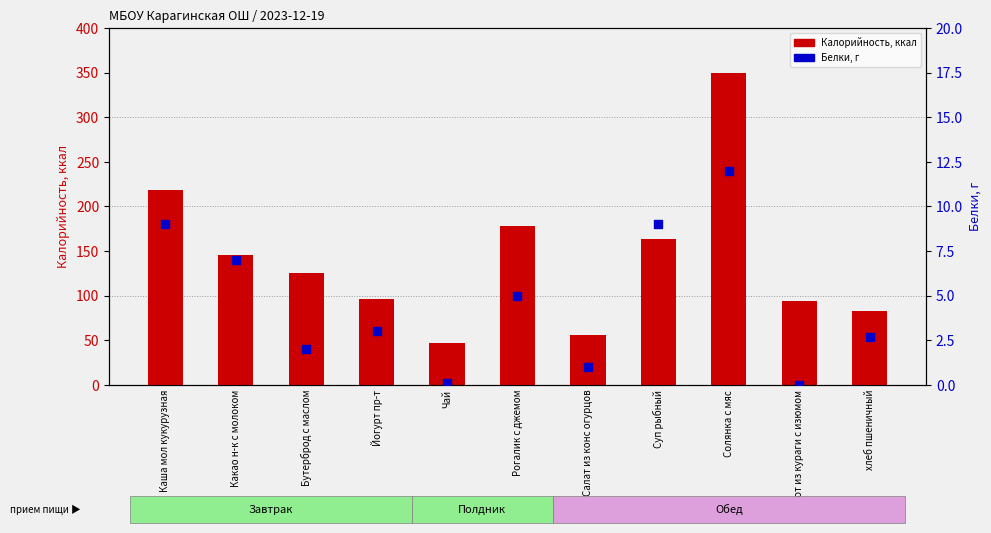

Which series has the widest spread of Y values?

Калорийность, ккал